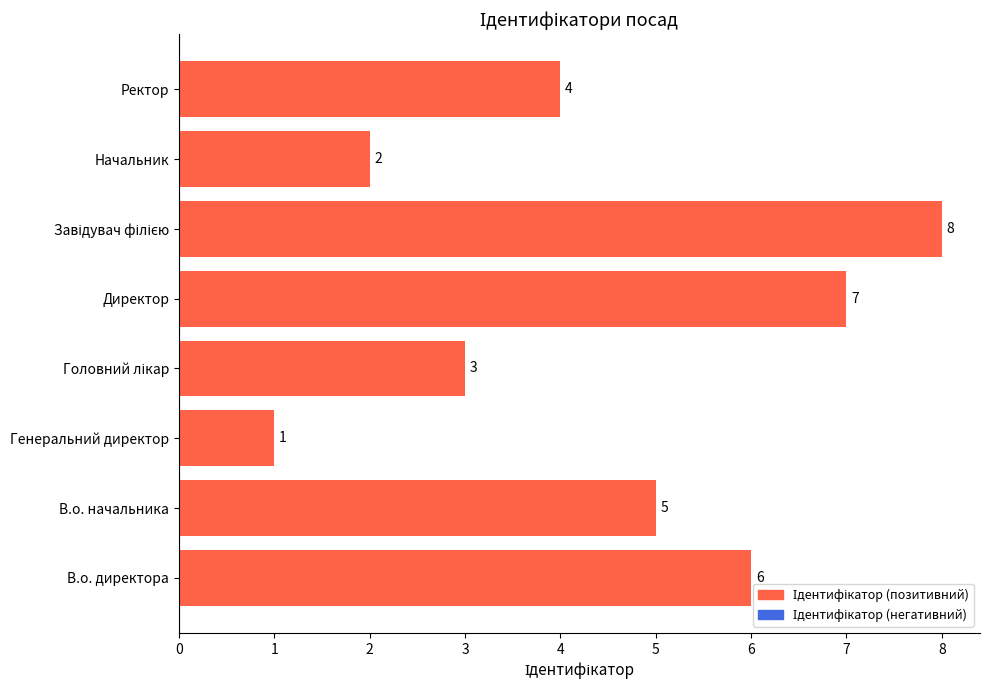

The chart shows a value of 3 at В.о. начальника. True or false?

False